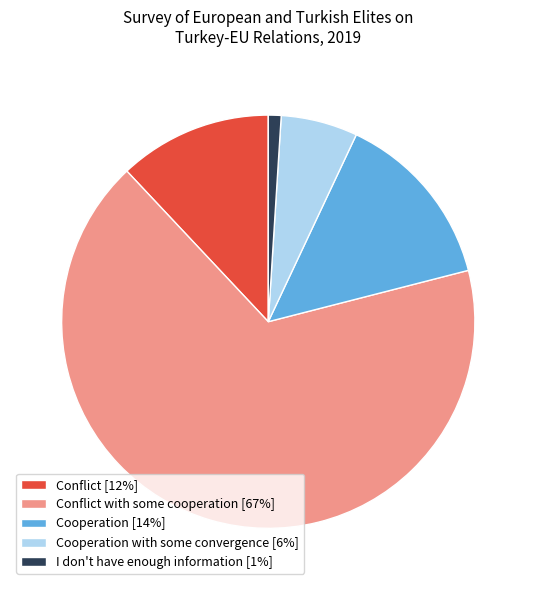

The Cooperation with some convergence [6%] slice represents 20% of the pie. True or false?

False